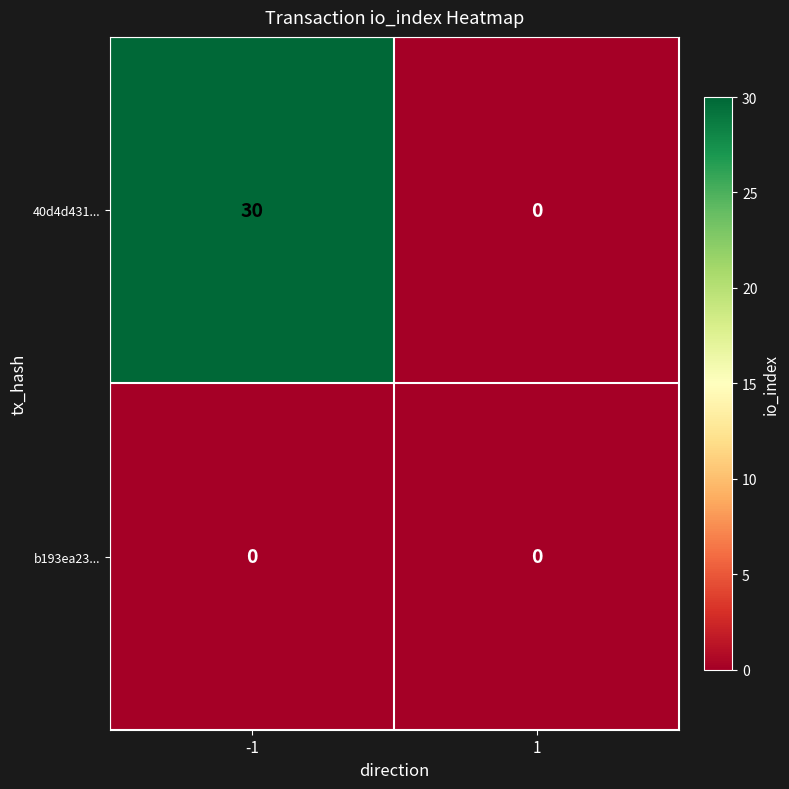

Rank the series by their maximum value, from highest to lowest.

40d4d431..., b193ea23...